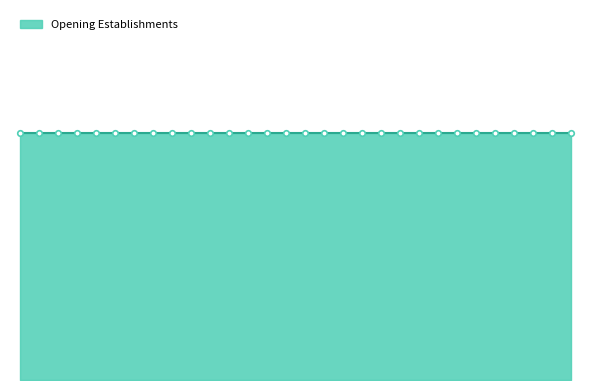

What is the total value across all series at 2005?

400